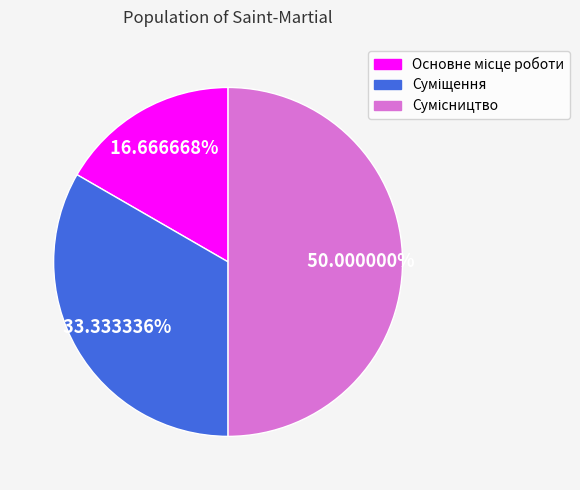

To the nearest percent, what is the combined percentage of Сумісництво and Основне місце роботи?

67%